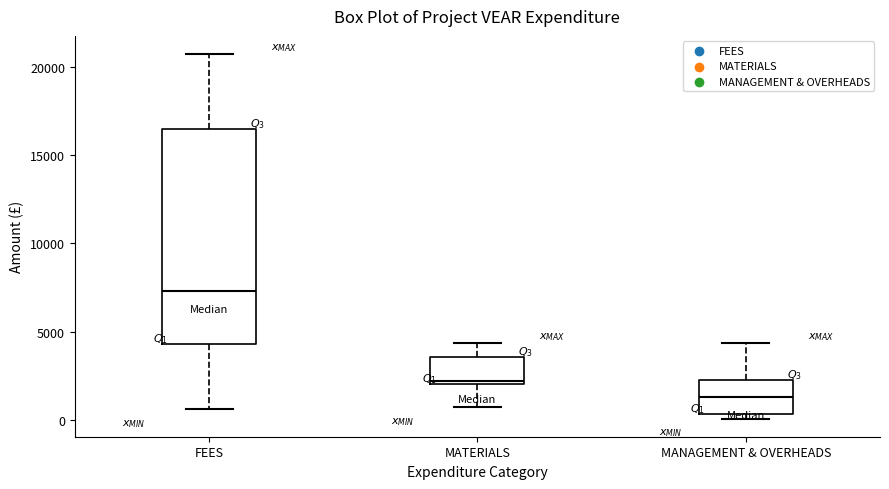

Which box is the tallest, from its lower edge to its upper edge?

FEES